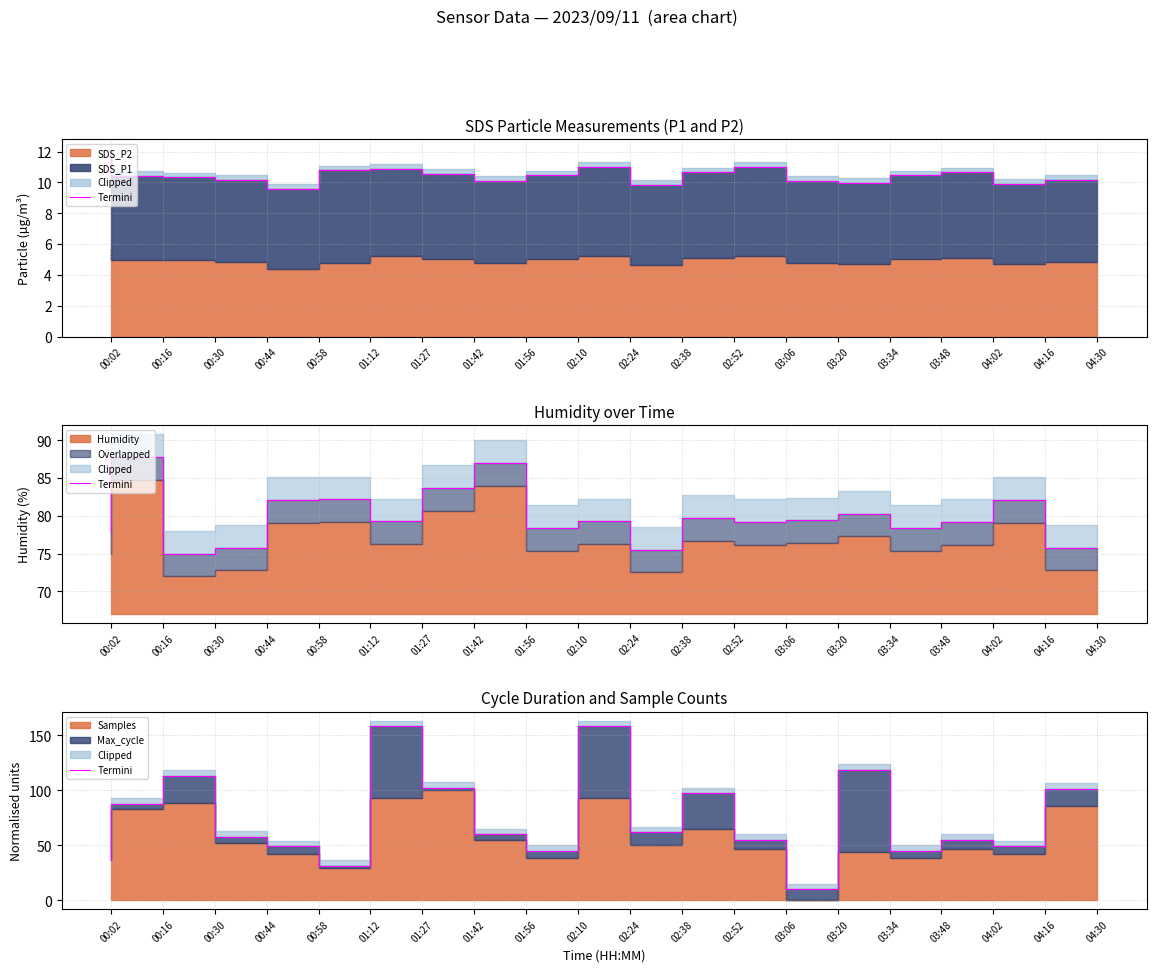

True or false: the data shows 128.7 at 02:52.

False